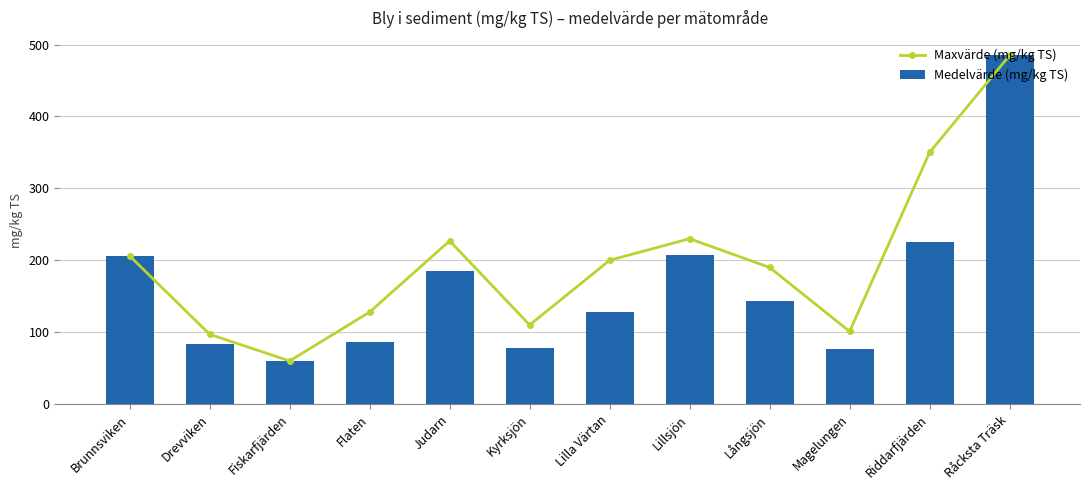

List the series in order of their overall mean, highest first.

Maxvärde (mg/kg TS), Medelvärde (mg/kg TS)